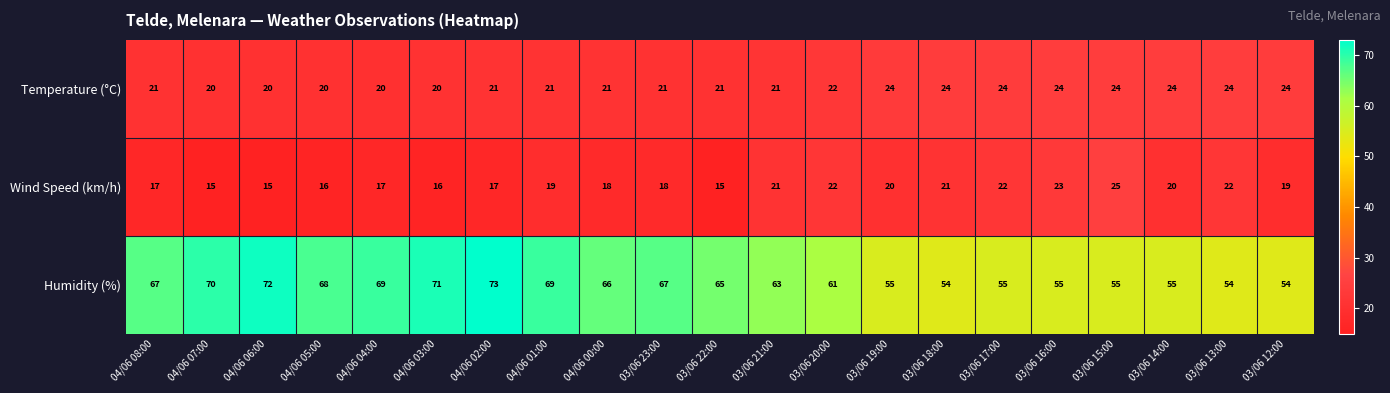

What is the total value across all series at 04/06 08:00?

105